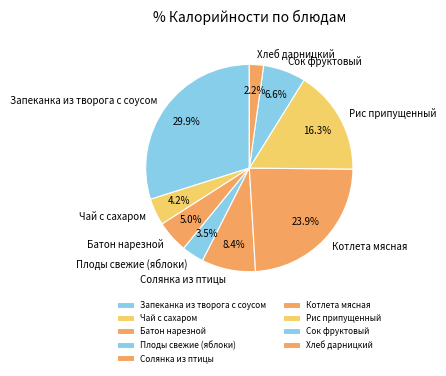

To the nearest percent, what percentage of the pie is Сок фруктовый?

7%